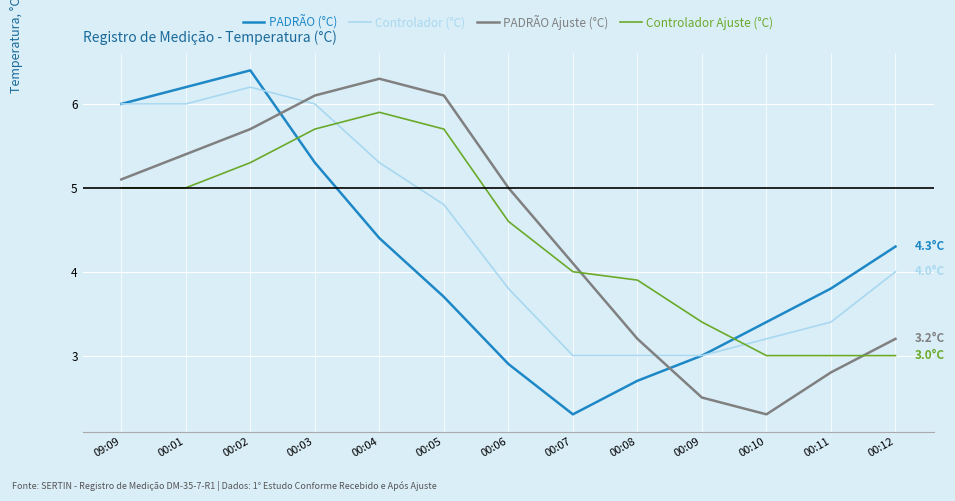

Rank the series at 00:02 from highest to lowest value.

PADRÃO (°C), Controlador (°C), PADRÃO Ajuste (°C), Controlador Ajuste (°C)